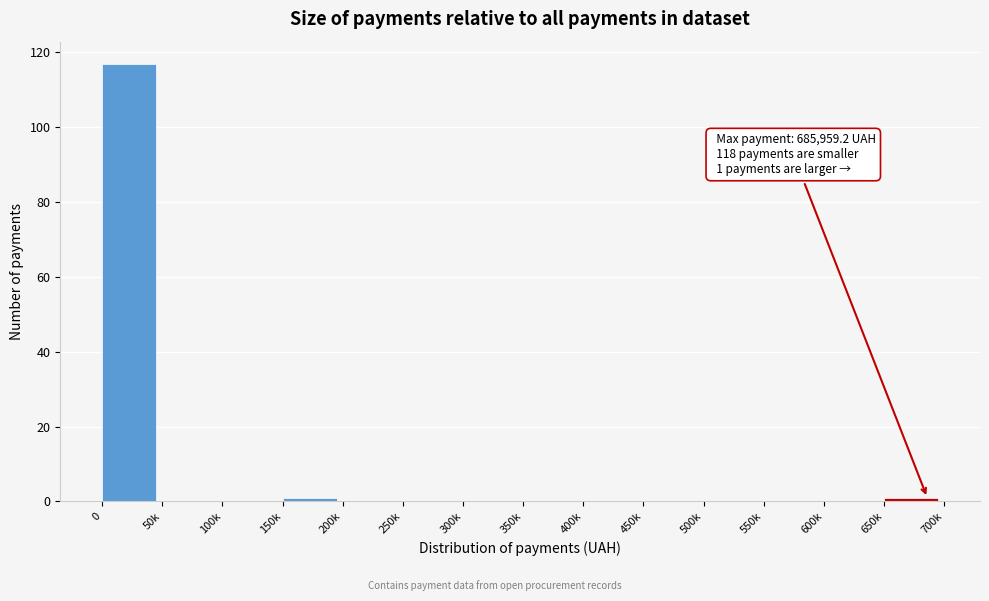

Reading right to left, extract all data points from this chart.

650k=1	600k=0	550k=0	500k=0	450k=0	400k=0	350k=0	300k=0	250k=0	200k=0	150k=1	100k=0	50k=0	0=117